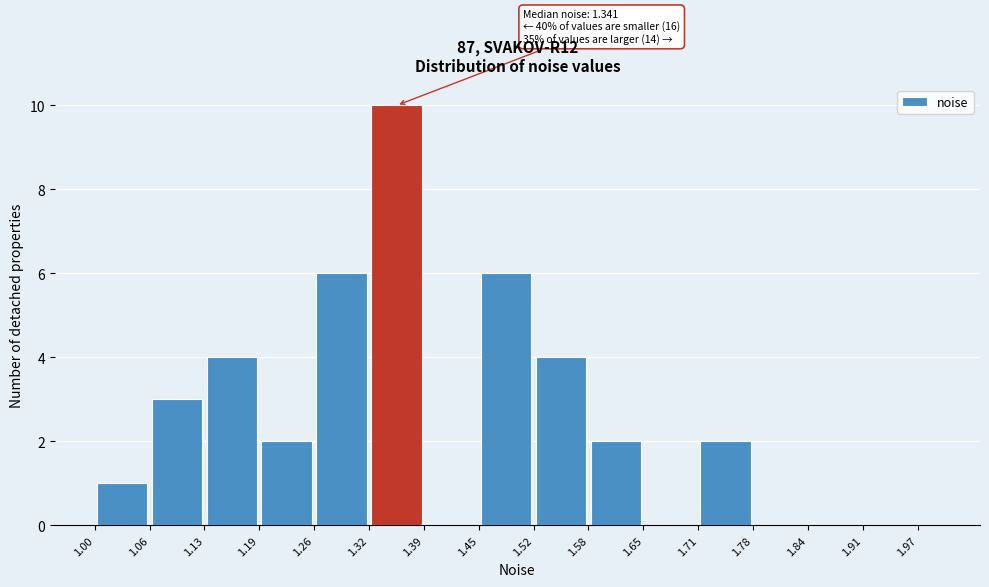

Around what value on the x-axis is the tallest bar? Give the approximate position of its centre, as read against the axis.

1.36